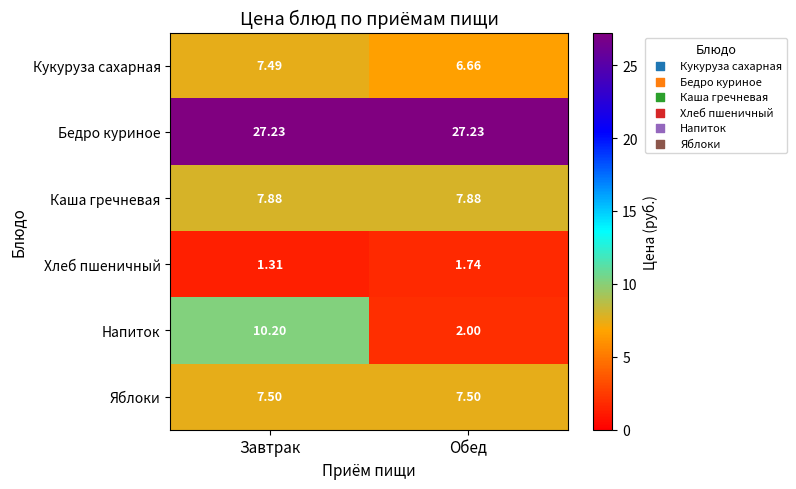

Where is Хлеб пшеничный nearest to the value 1?

Завтрак